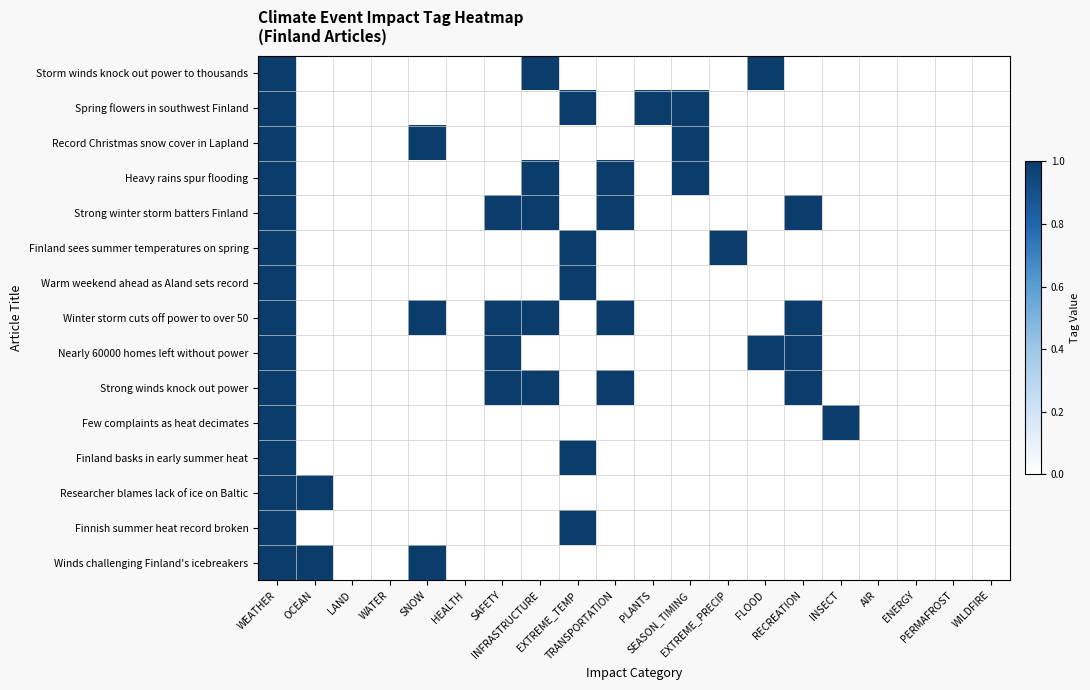

At how many categories does at least one series exceed 0?

13